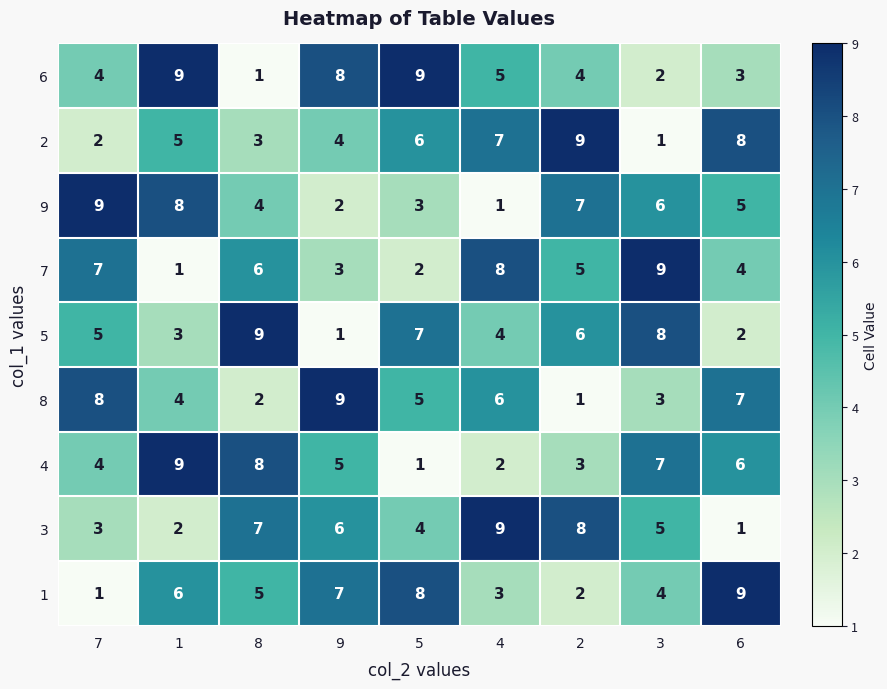

What is the total value across all series at 9?

45